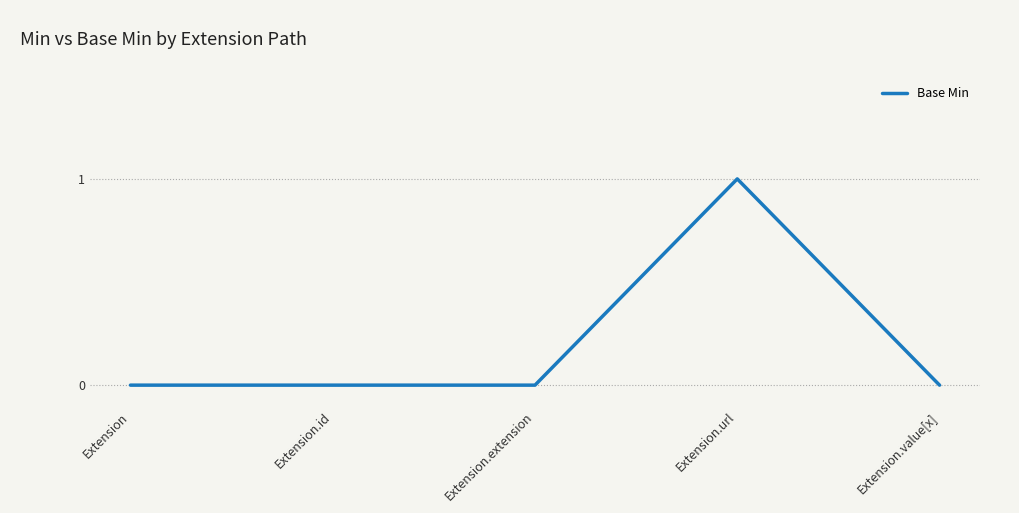

At which category does the chart reach its peak across all series?

Extension.url